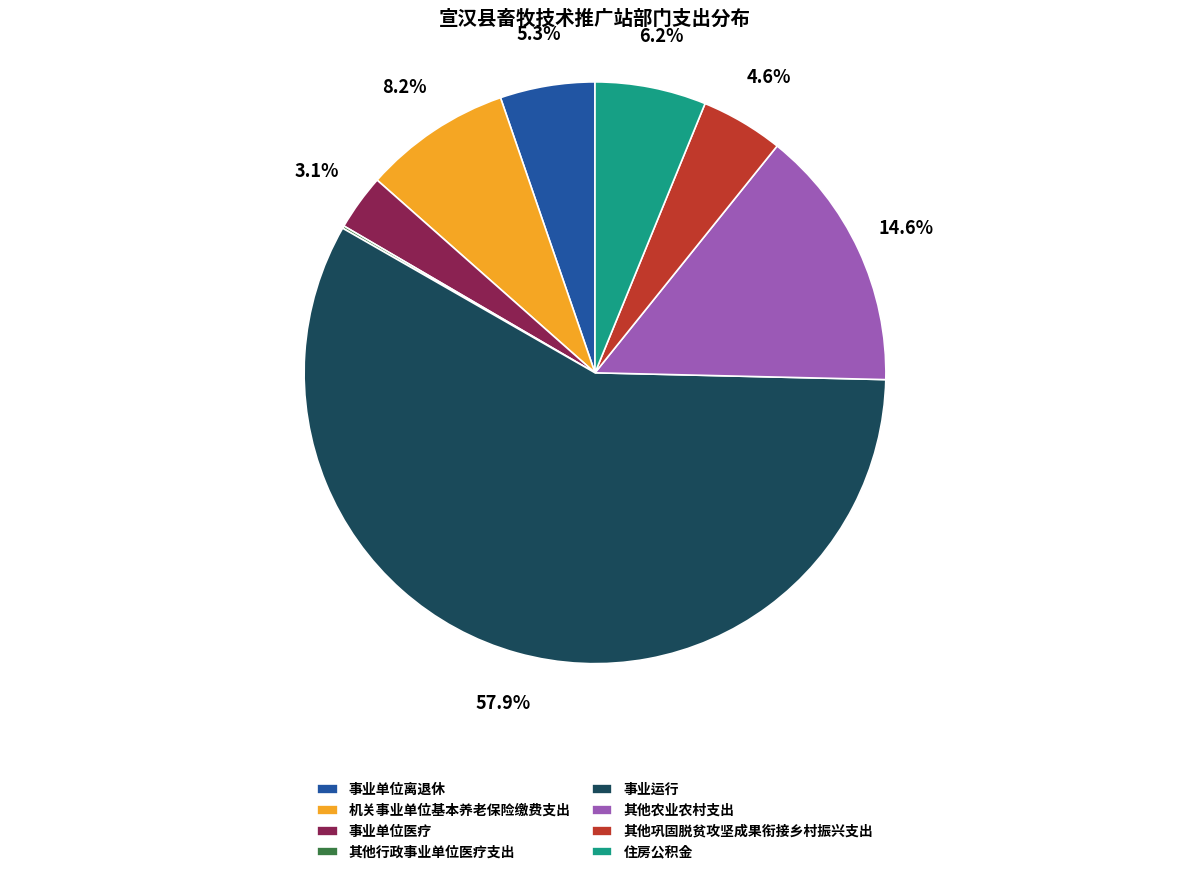

Is it true that 其他巩固脱贫攻坚成果衔接乡村振兴支出 is 5% of the pie?

True